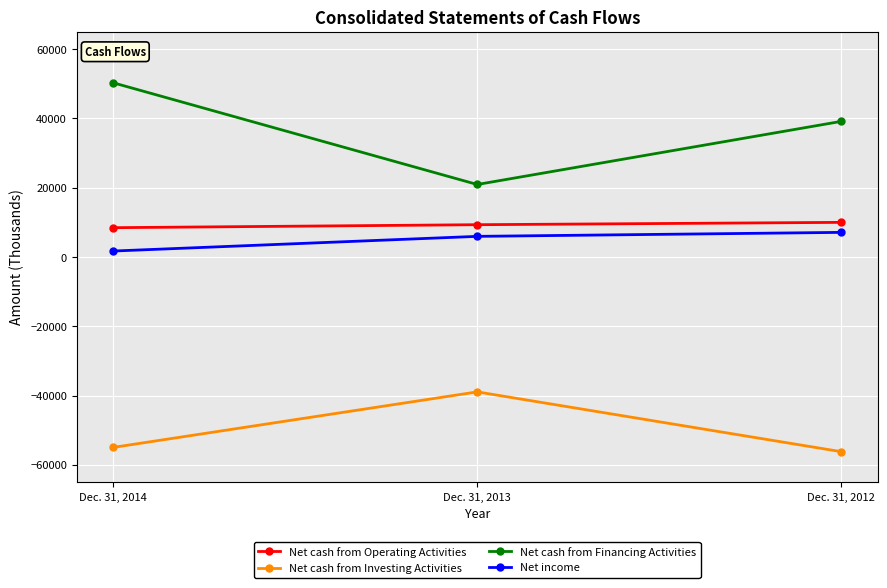

Which series has the largest range (max minus min)?

Net cash from Financing Activities